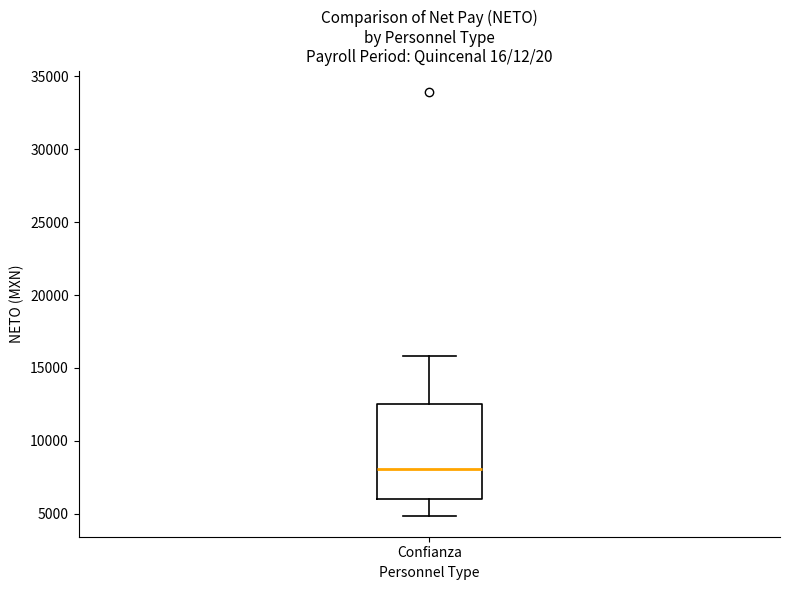

Transcribe this box plot: give where the median line is, the range the box spans, and where the two whiskers end, as read against the y-axis. The values are not printed on the chart, so give them approximately, as read against the axis.

median 8000, box 6000 to 12500, whiskers 5000 to 16000